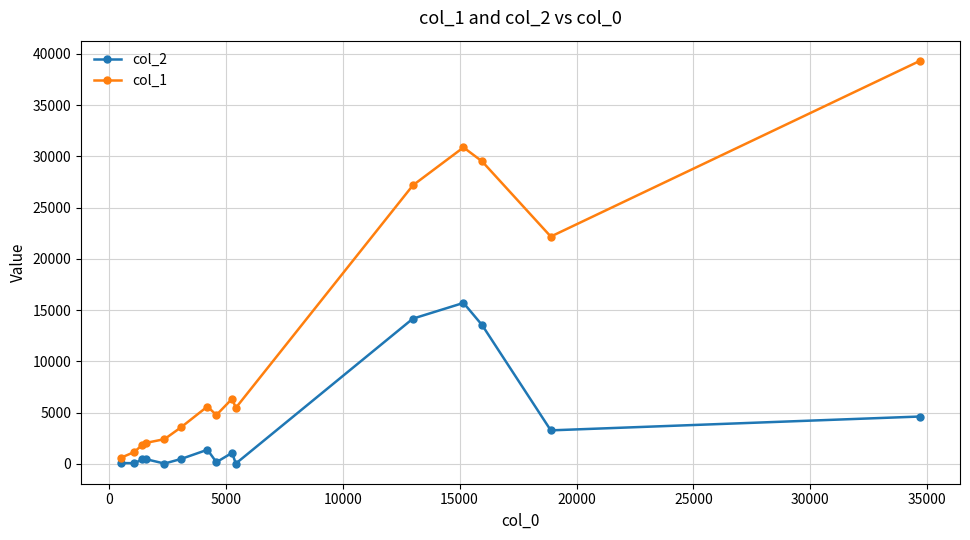

True or false: col_2 and col_1 intersect in this chart.

False